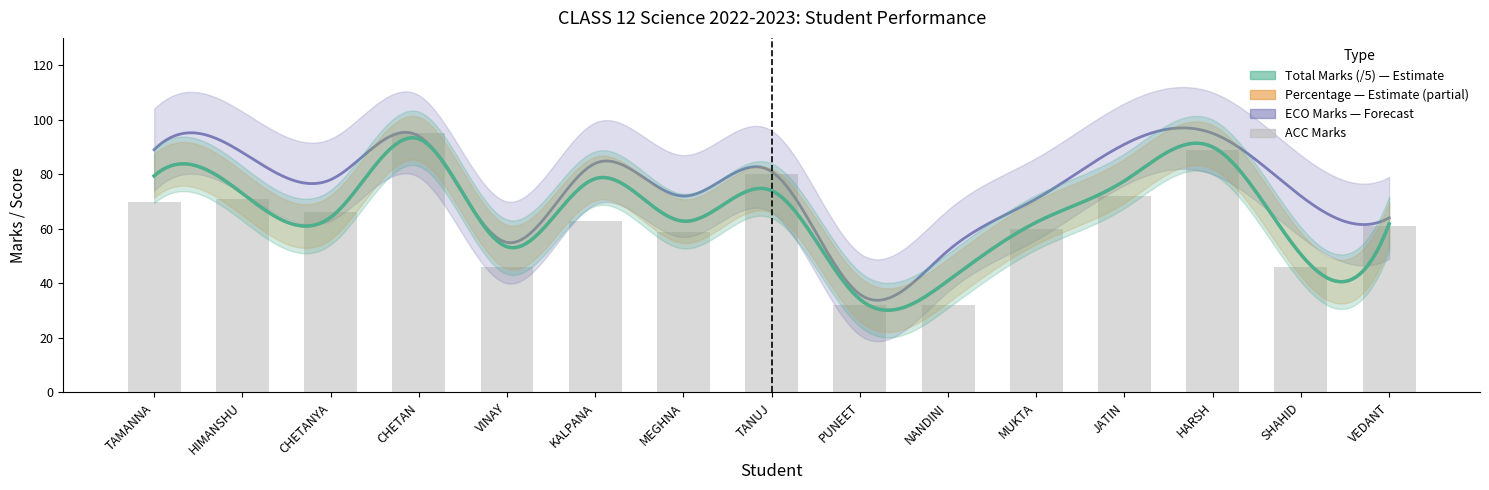

What is the sum of the values at MUKTA and MEGHNA?

119